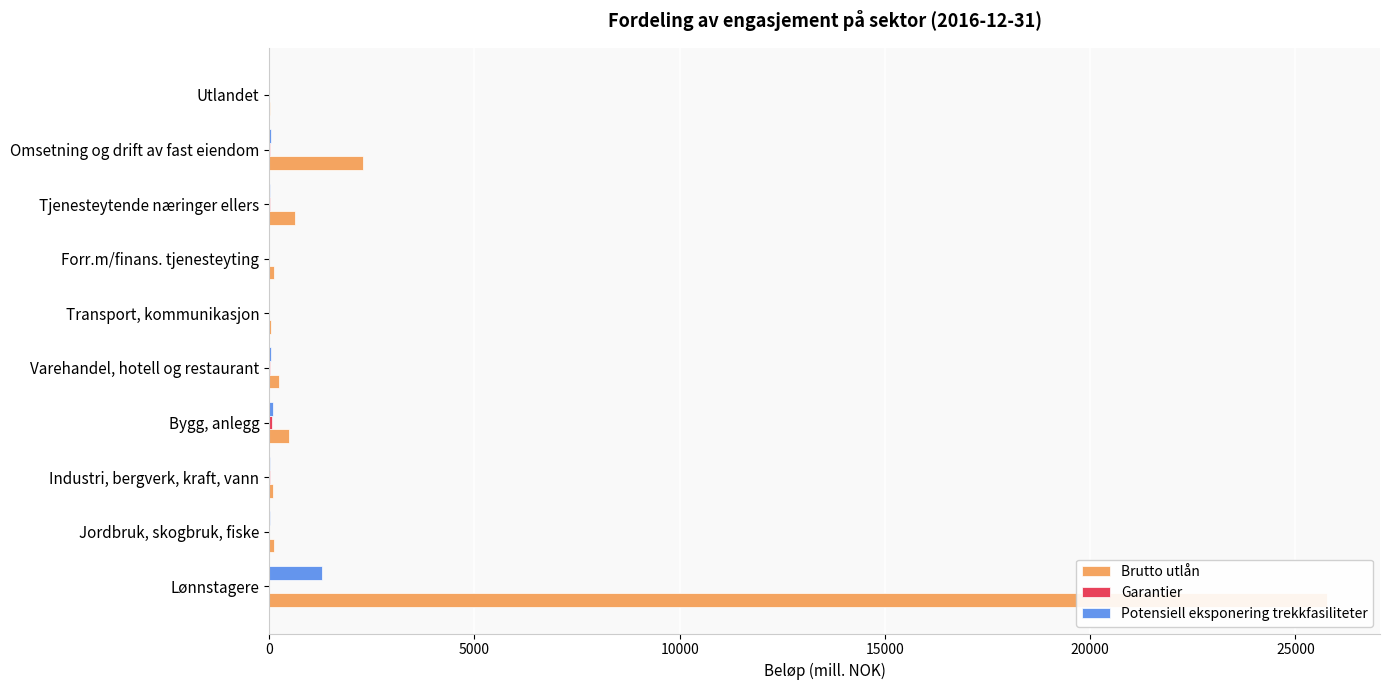

Reading left to right, what are all the values shown in this chart?

Brutto utlån: 25771.4	111.2	94.0	474.4	242.3	53.1	119.1	628.2	2276.6	33.0
Garantier: 2.6	0.5	11.7	63.4	24.7	7.5	1.0	10.5	32.2	0.0
Potensiell eksponering trekkfasiliteter: 1298.9	16.9	15.0	88.6	39.3	5.0	6.2	24.1	42.8	0.6